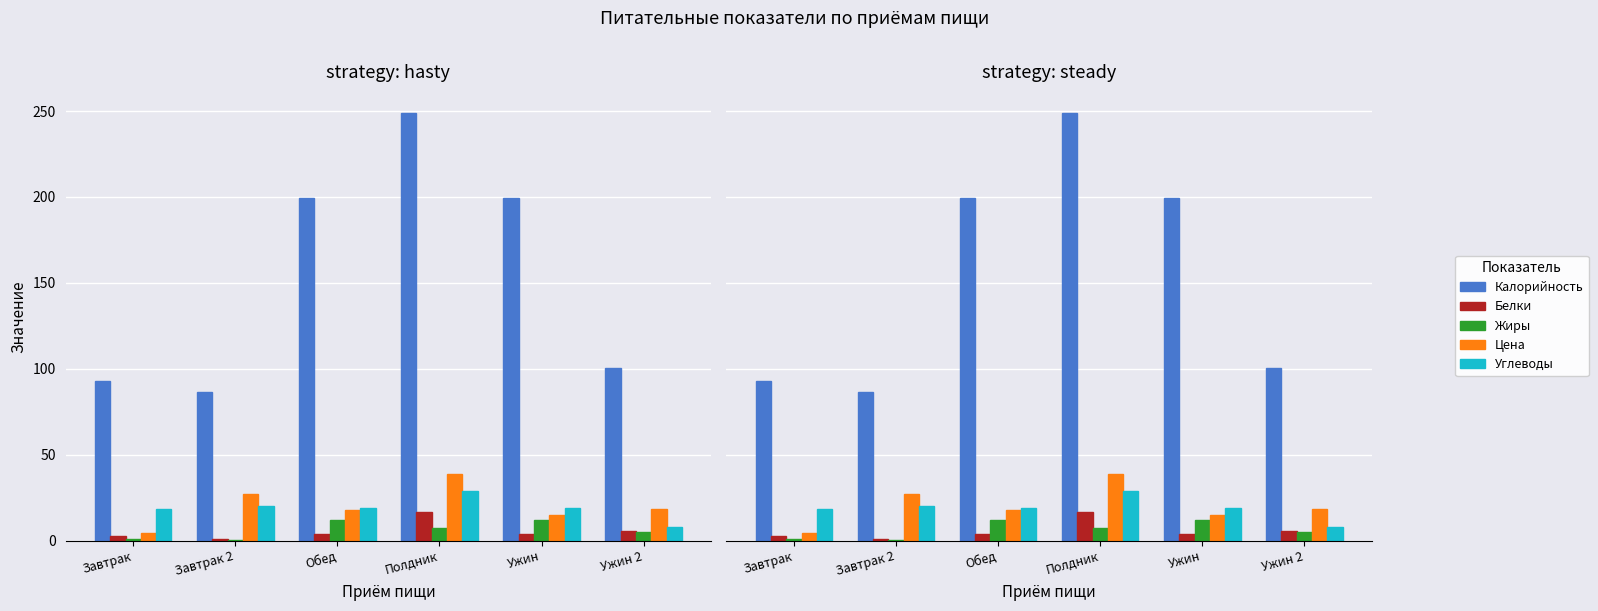

Which label corresponds to the smallest value in the chart?

Завтрак 2